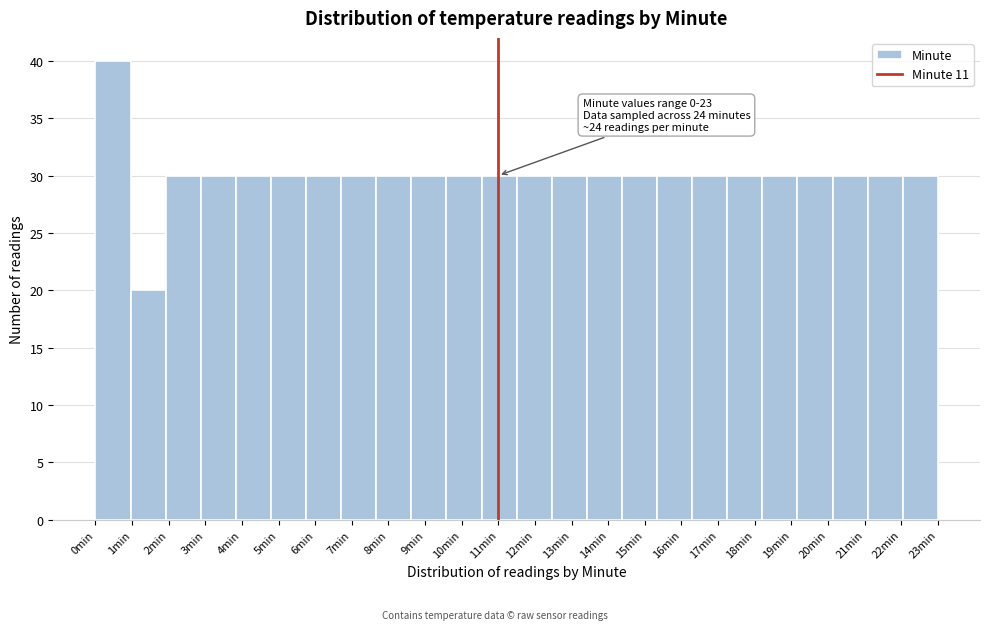

Which range on the x-axis has the tallest bar?

0.0 to 1.0